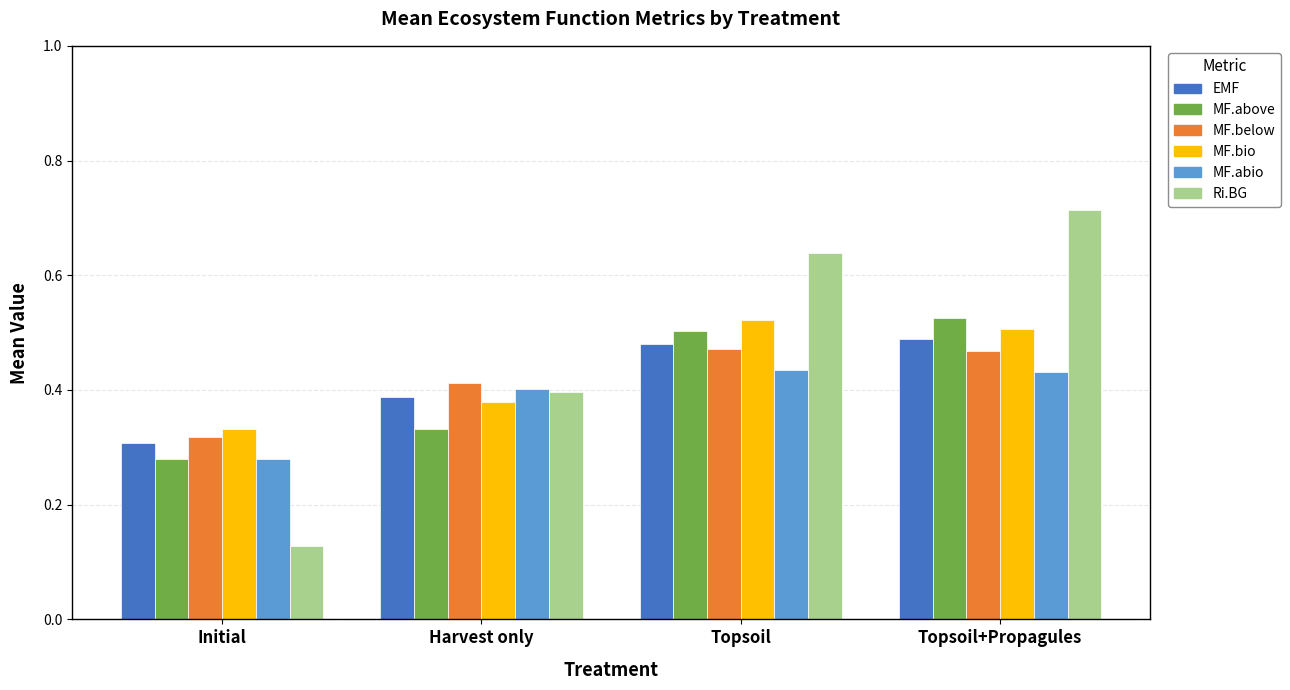

Does the chart contain any negative values?

No